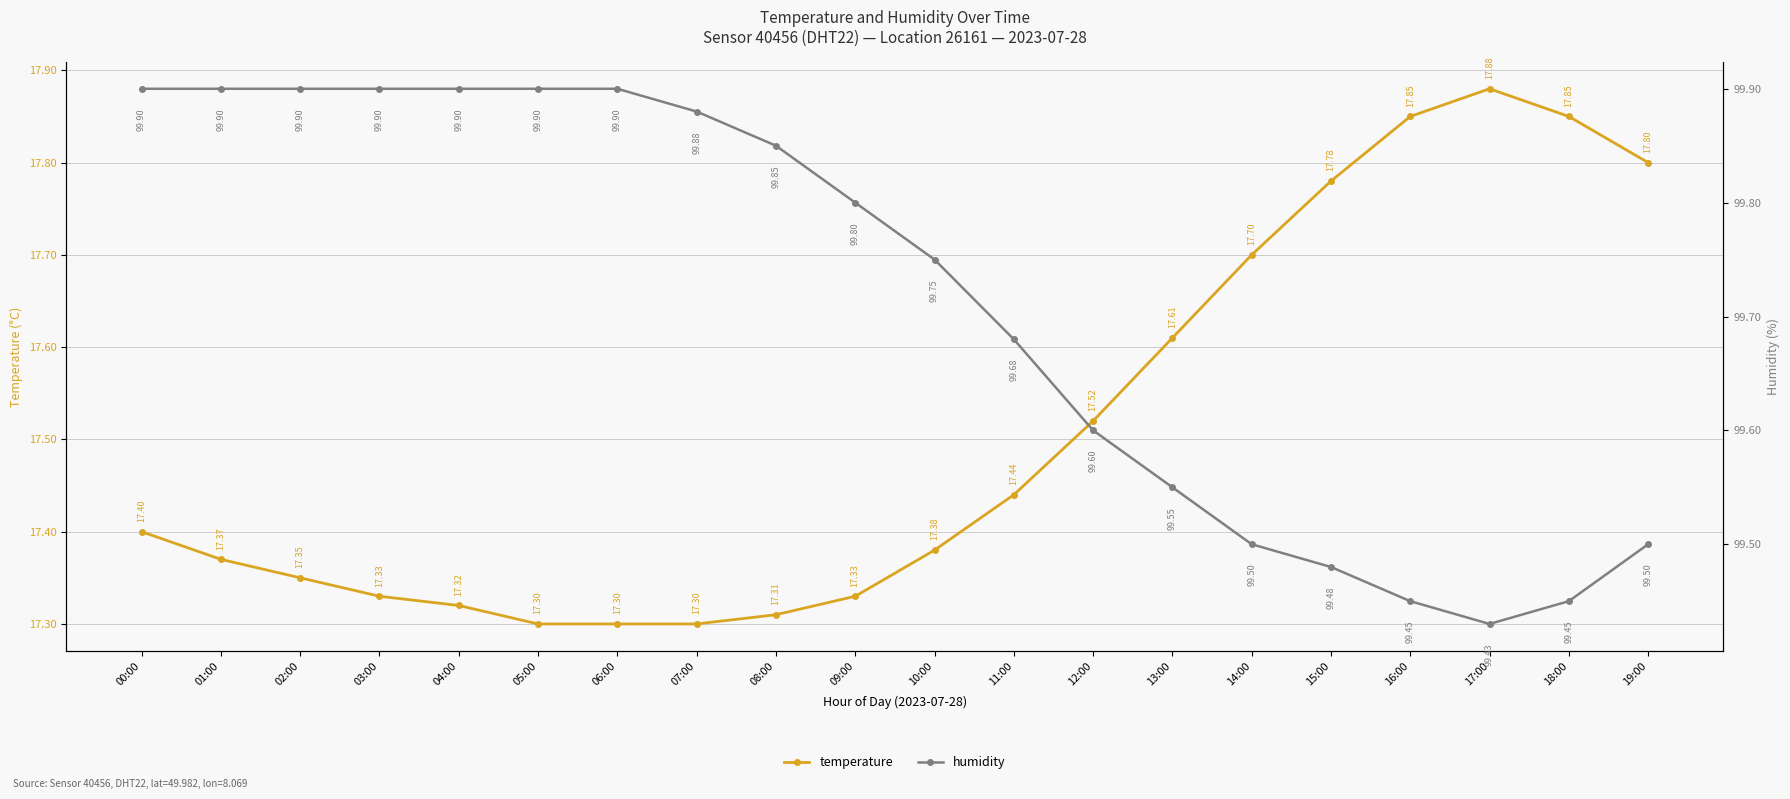

What is the smallest value displayed?

17.3